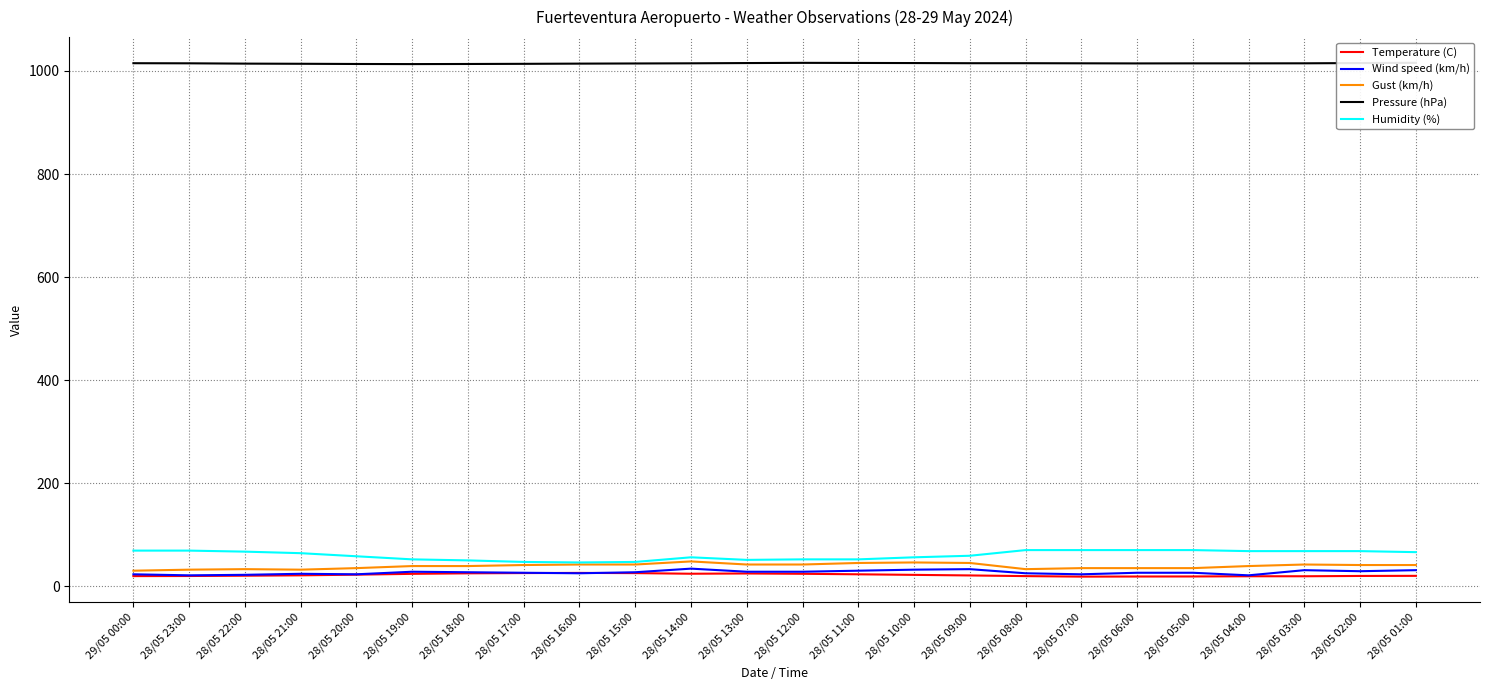

At which label is Temperature (C) closest to 22?

28/05 10:00